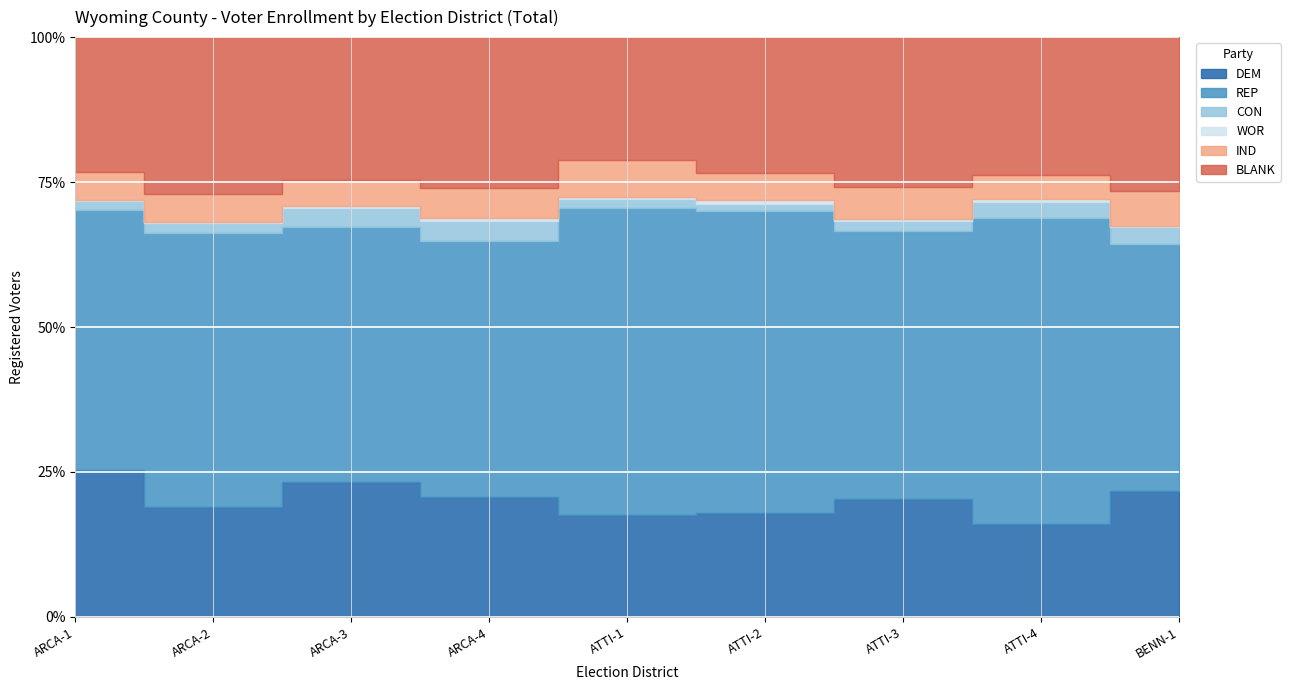

What is the sum of all REP values?

2793